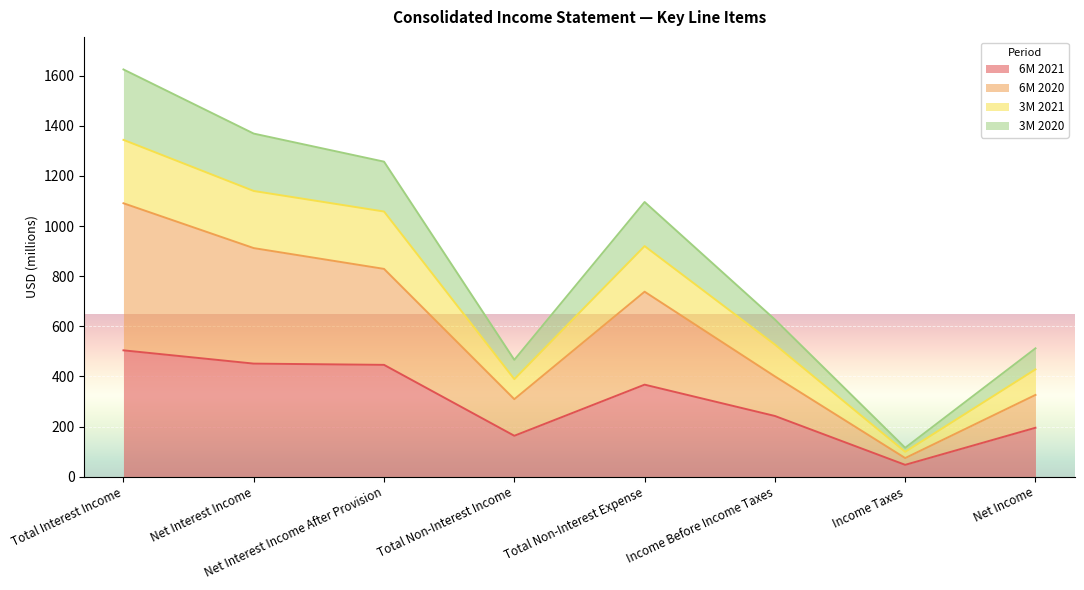

How many values in the 3M 2020 series are below 1096?

4